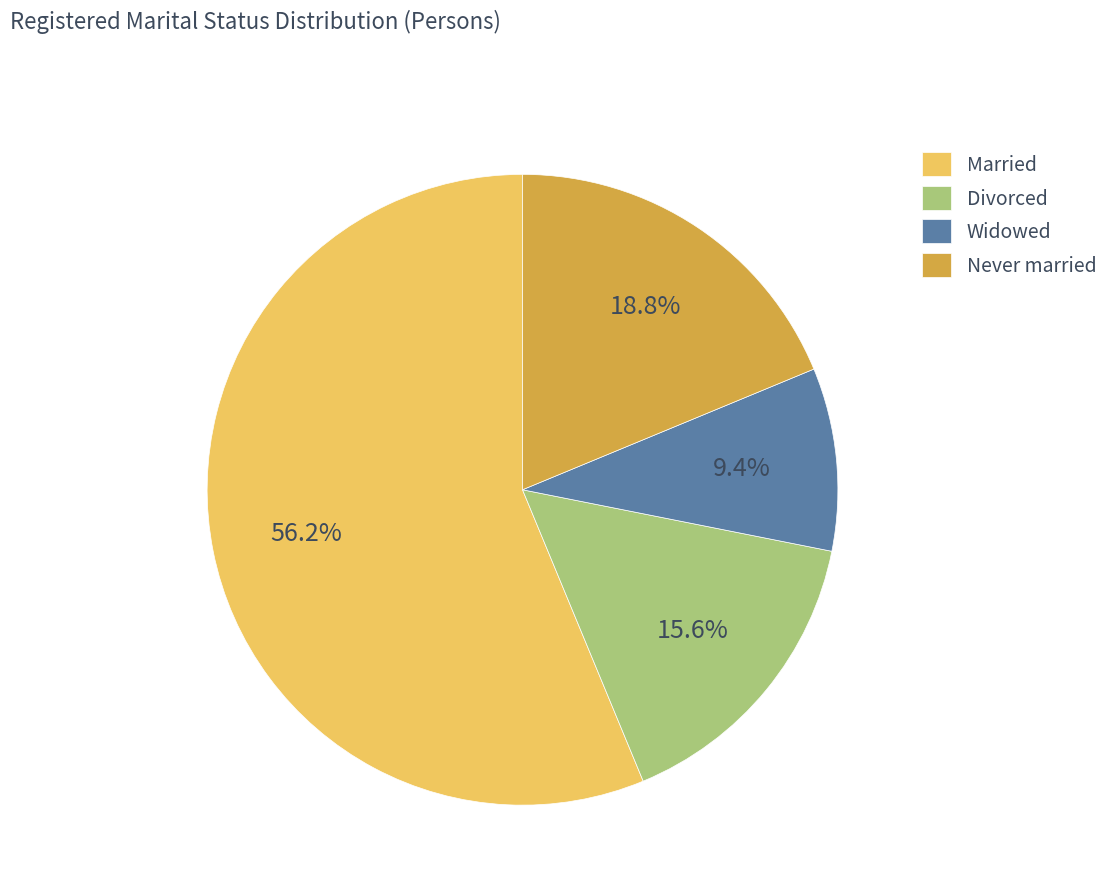

Which category has the smallest portion of the pie?

Widowed